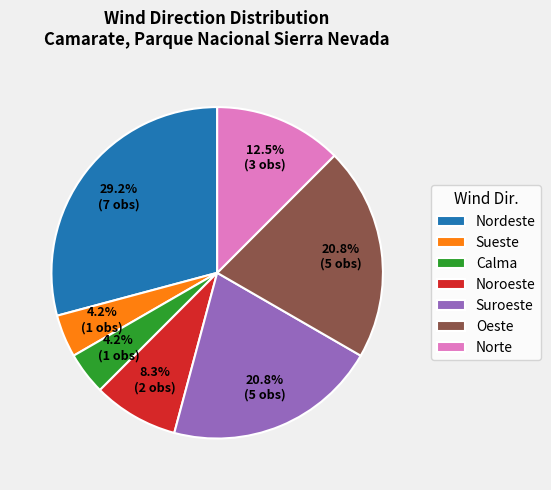

Combined, do Suroeste and Sueste account for over 50%?

No